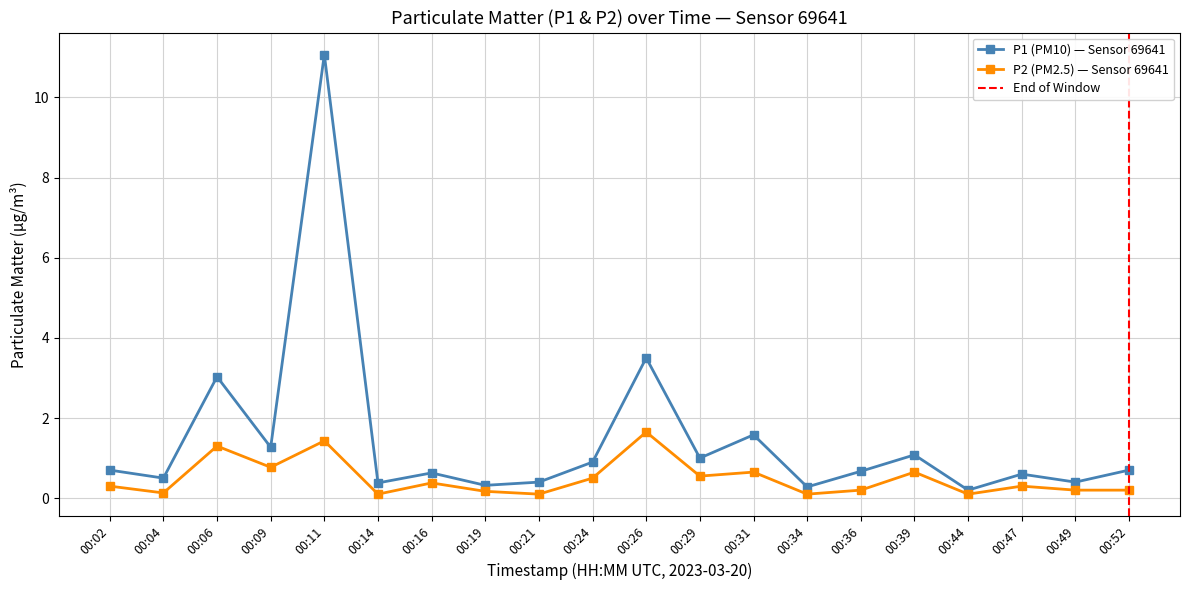

Which series changed the most between 00:09 and 00:11?

P1